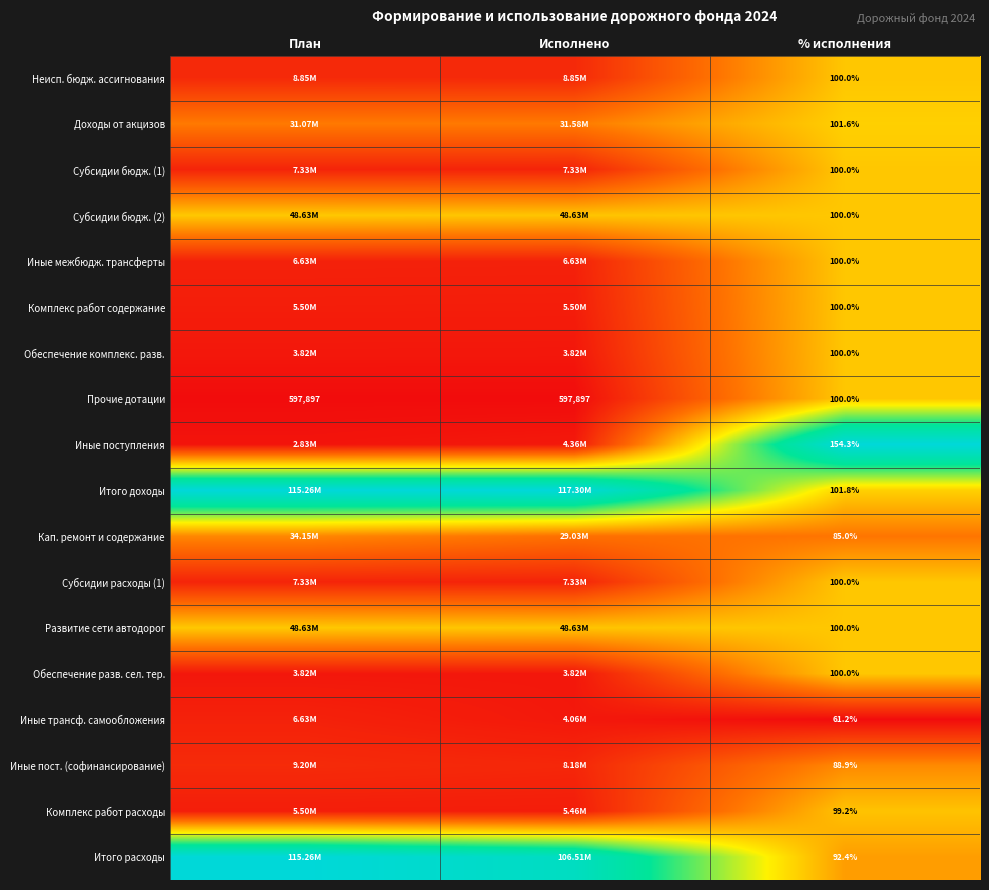

Is the value of Комплекс работ содержание at % исполнения greater than the value of Прочие дотации at Исполнено?

No